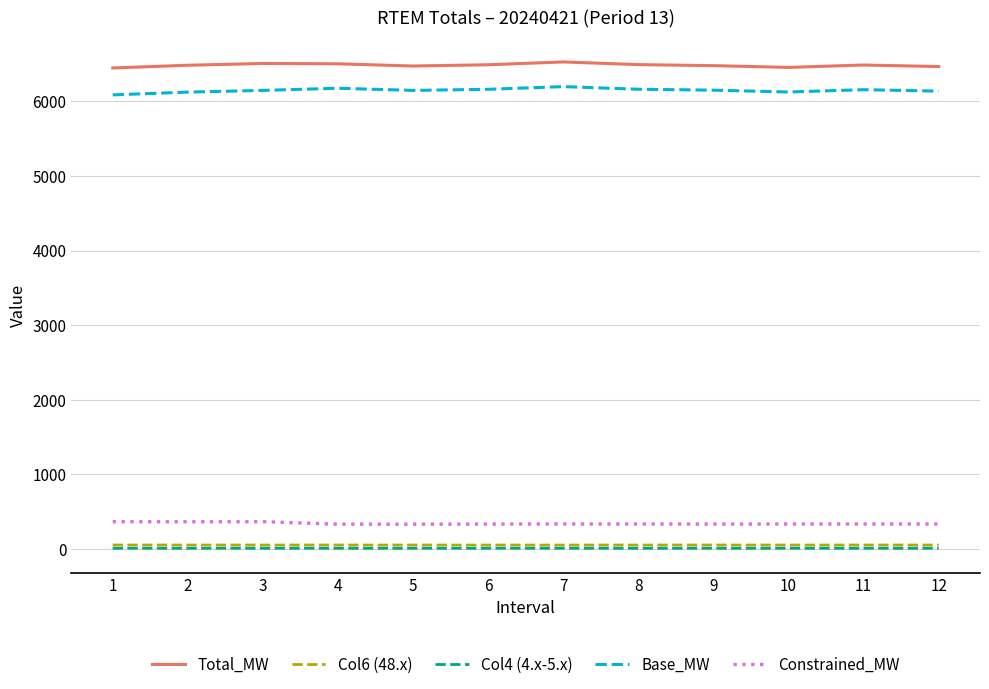

True or false: Col4 (4.x-5.x) and Col6 (48.x) intersect in this chart.

False